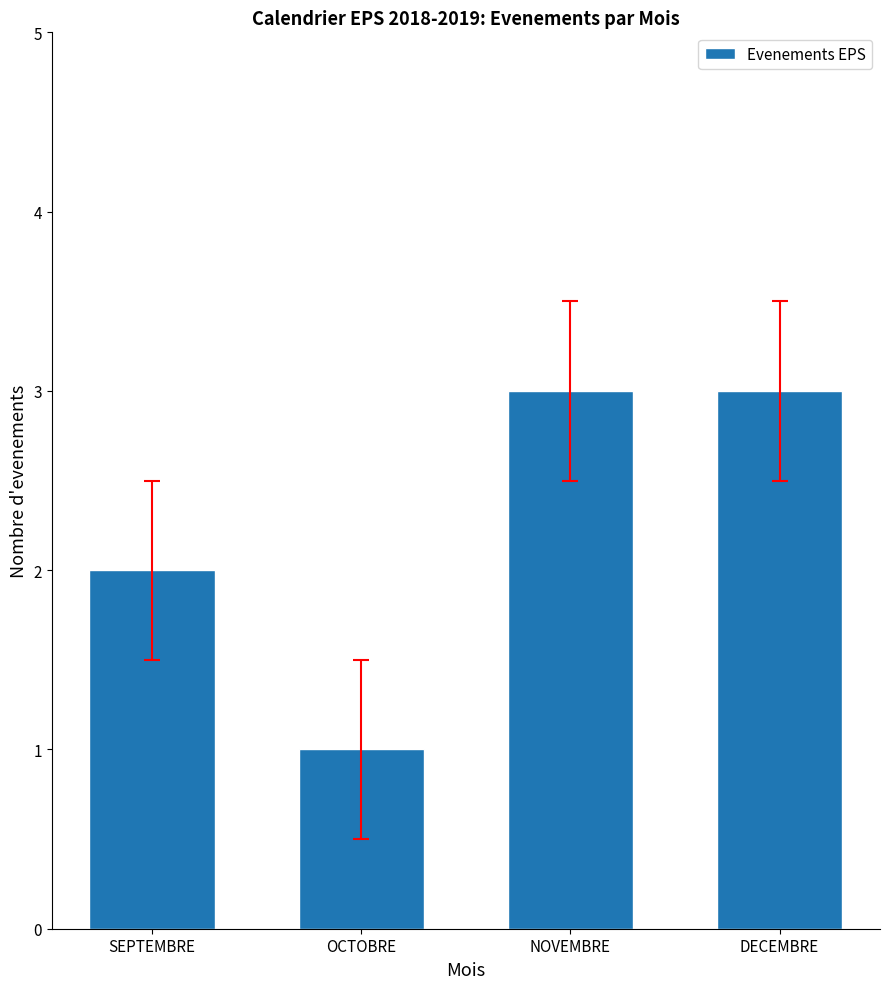

Between SEPTEMBRE and OCTOBRE, which is larger?

SEPTEMBRE